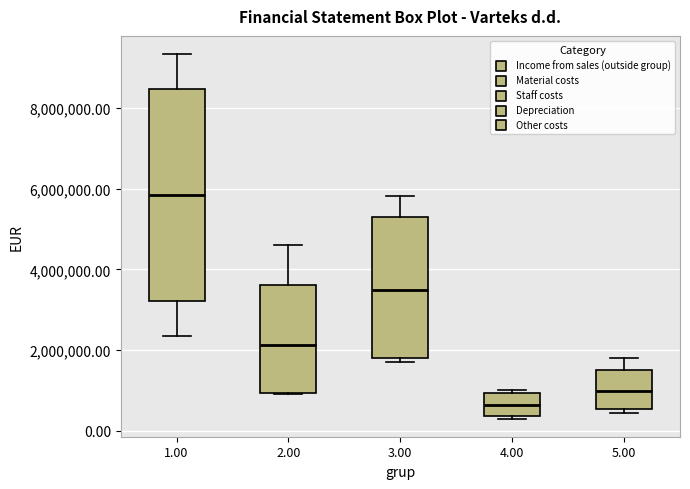

Where is the lower edge of the box at x = 5.00 on the y-axis? The values are not printed on the chart, so give them approximately, as read against the axis.

600000